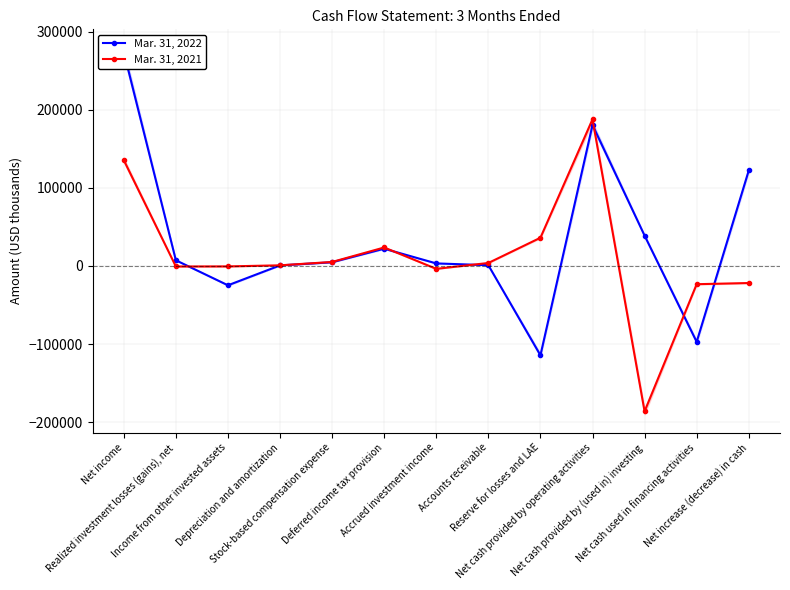

What is the difference between the maximum and second lowest values in the Mar. 31, 2022 series?

371335